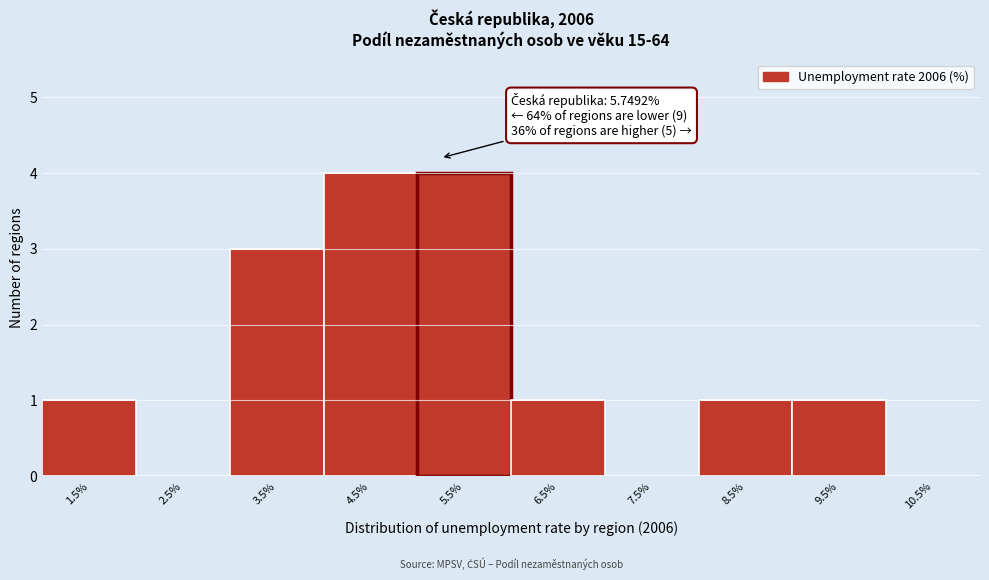

Reading left to right, what are all the values shown in this chart?

1.5%=1	2.5%=0	3.5%=3	4.5%=4	5.5%=4	6.5%=1	7.5%=0	8.5%=1	9.5%=1	10.5%=0